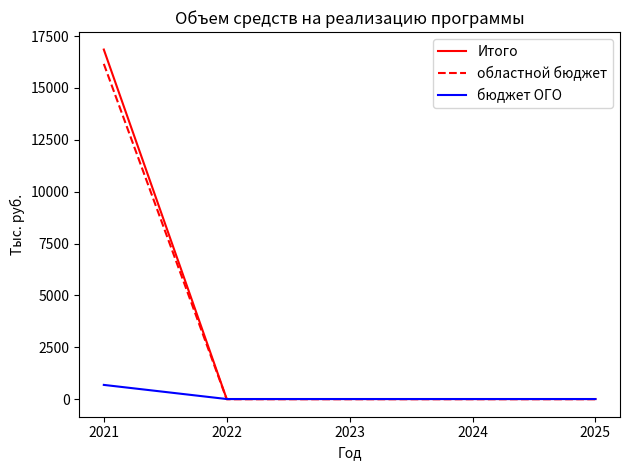

True or false: областной бюджет has a value of 0.0 at 2024.

True